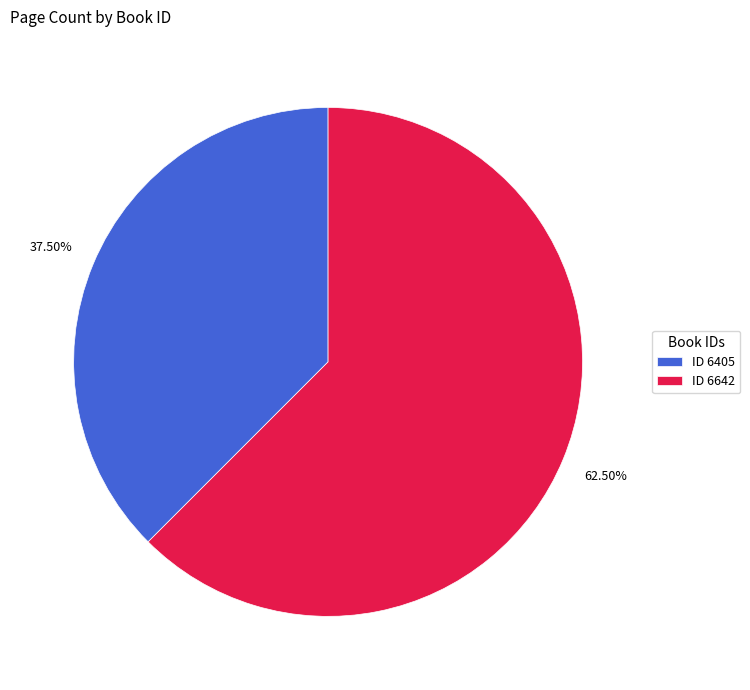

How many segments does this pie chart have?

2